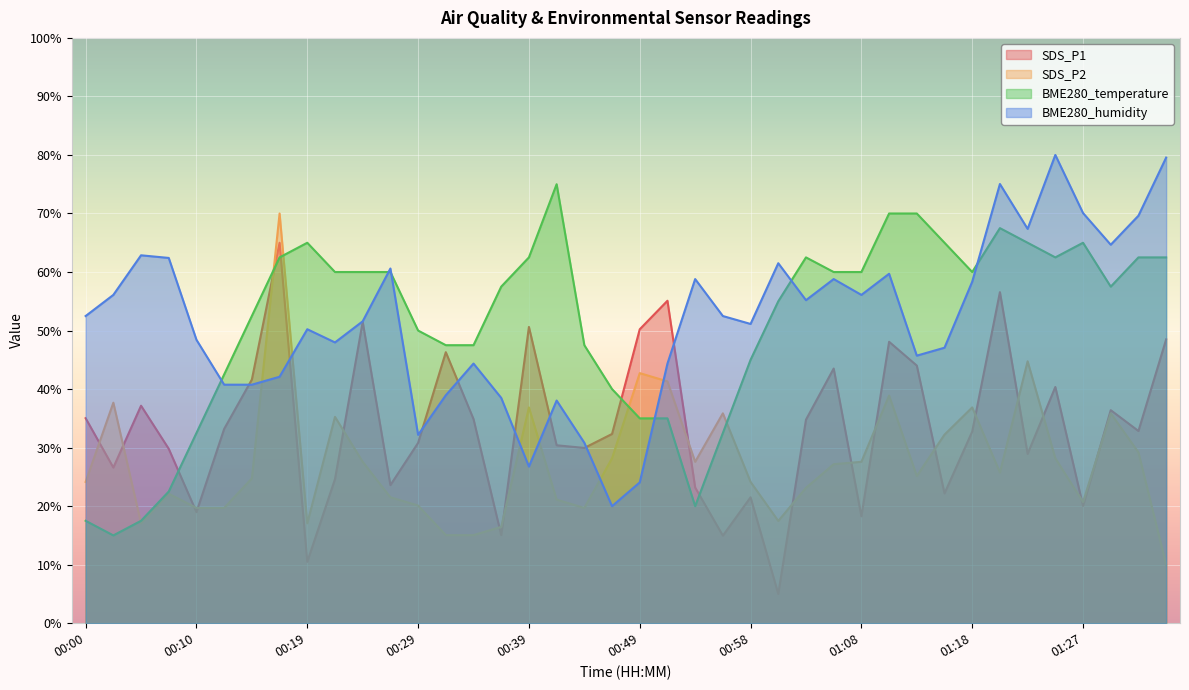

What is the difference between the BME280_humidity values at 01:35 and 00:41?

41.5